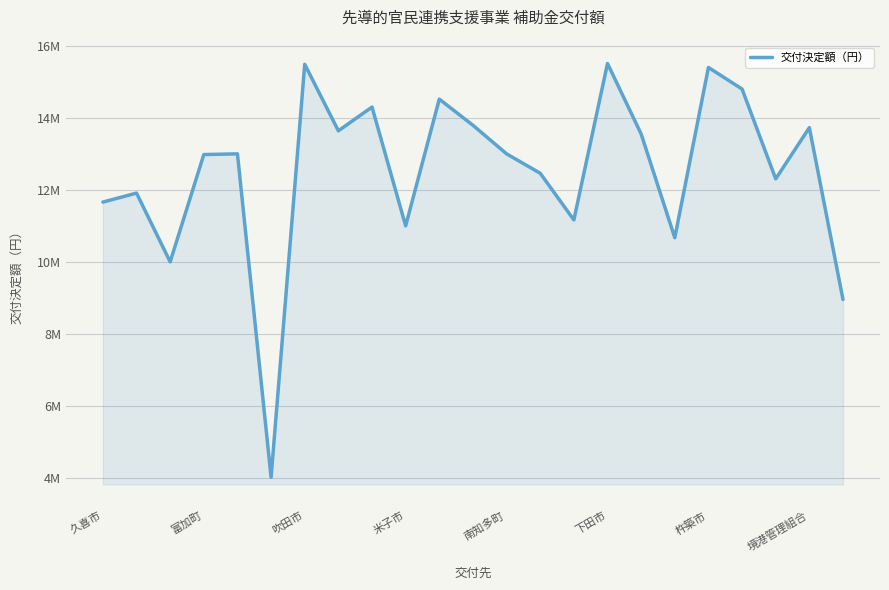

Does the chart display data point markers on the line(s)?

No